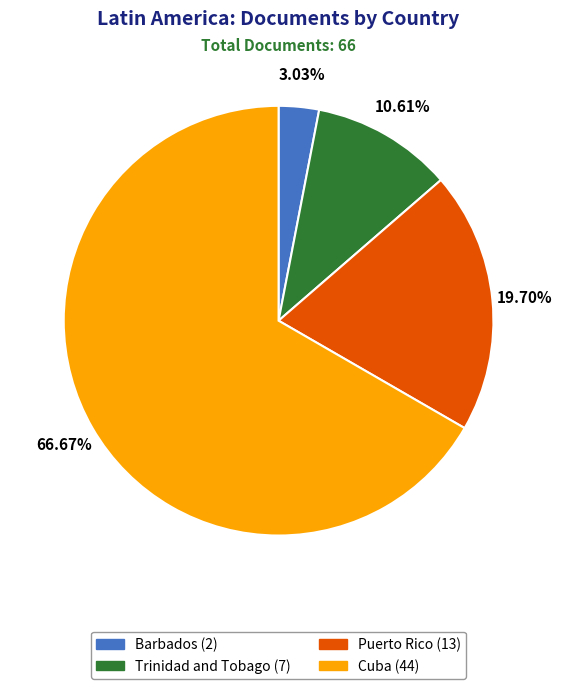

What portion of the pie excludes Puerto Rico?

80.3%